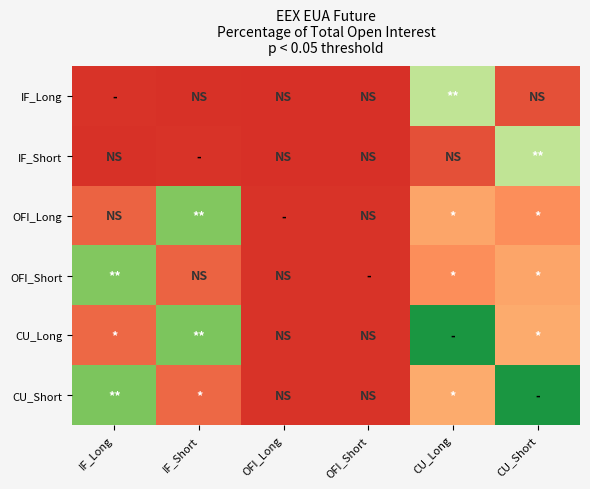

Reading left to right, transcribe all the data shown in this chart.

IF_Long: IF_Long=1.0	IF_Short=0.4	OFI_Long=0.0	OFI_Short=0.0	CU_Long=64.7	CU_Short=6.5
IF_Short: IF_Long=0.4	IF_Short=1.0	OFI_Long=0.0	OFI_Short=0.0	CU_Long=6.5	CU_Short=64.7
OFI_Long: IF_Long=9.9	IF_Short=74.3	OFI_Long=1.0	OFI_Short=1.0	CU_Long=22.7	CU_Short=17.8
OFI_Short: IF_Long=74.3	IF_Short=9.9	OFI_Long=1.0	OFI_Short=1.0	CU_Long=17.8	CU_Short=22.7
CU_Long: IF_Long=10.9	IF_Short=74.8	OFI_Long=1.0	OFI_Short=1.0	CU_Long=87.4	CU_Short=24.2
CU_Short: IF_Long=74.8	IF_Short=10.9	OFI_Long=1.0	OFI_Short=1.0	CU_Long=24.2	CU_Short=87.4